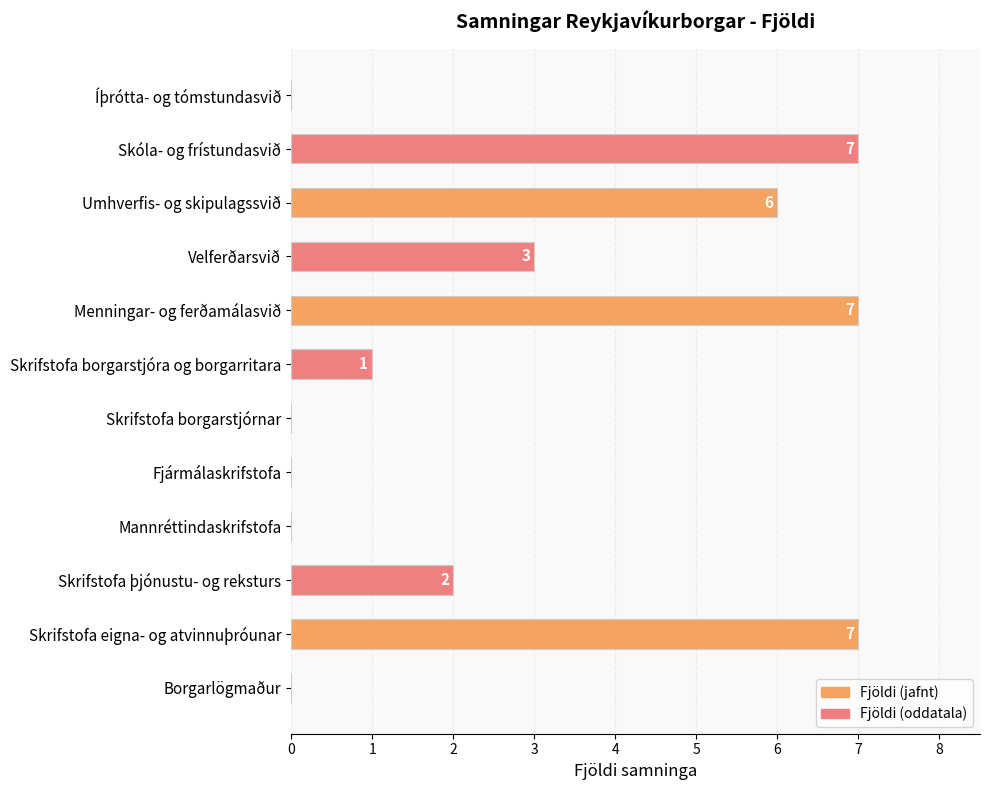

True or false: the data shows 3 at Skrifstofa þjónustu- og reksturs.

False